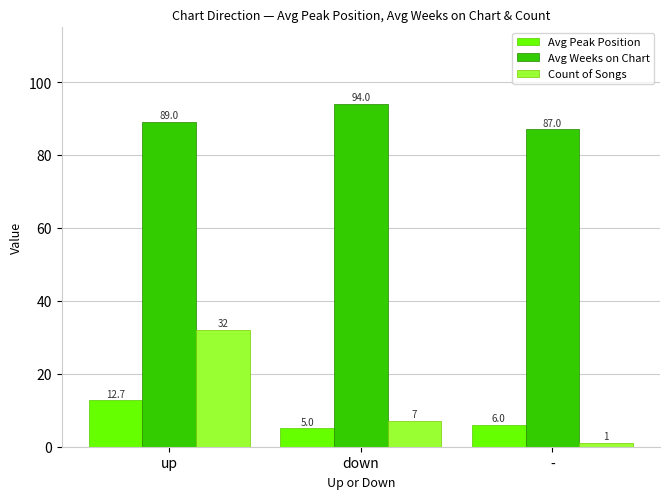

Reading left to right, transcribe all the data shown in this chart.

Avg Peak Position: 12.7	5.0	6.0
Avg Weeks on Chart: 89.0	94.0	87.0
Count of Songs: 32.0	7.0	1.0